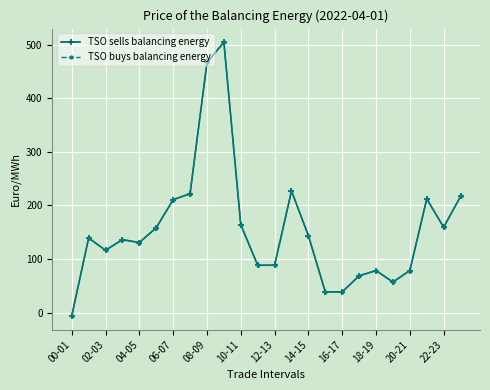

Does the chart have visible grid lines?

Yes